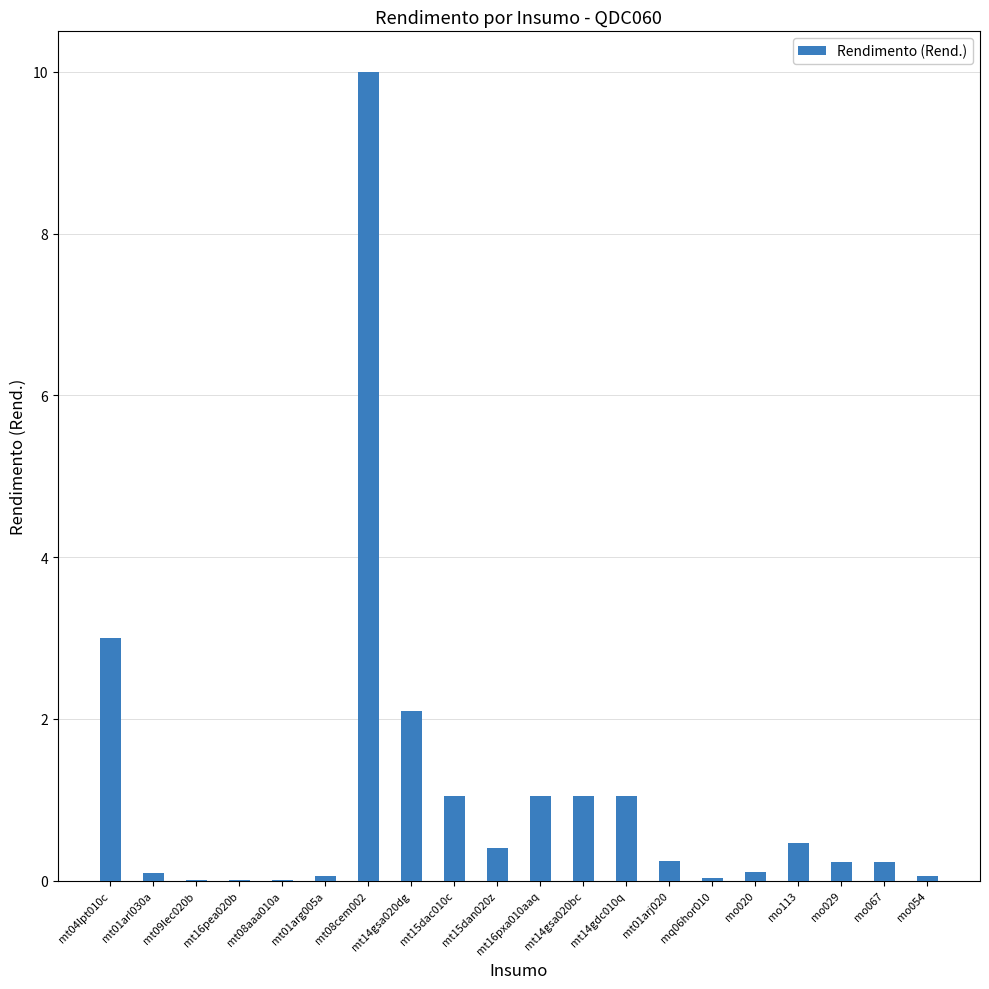

What is the greatest value displayed?

10.0